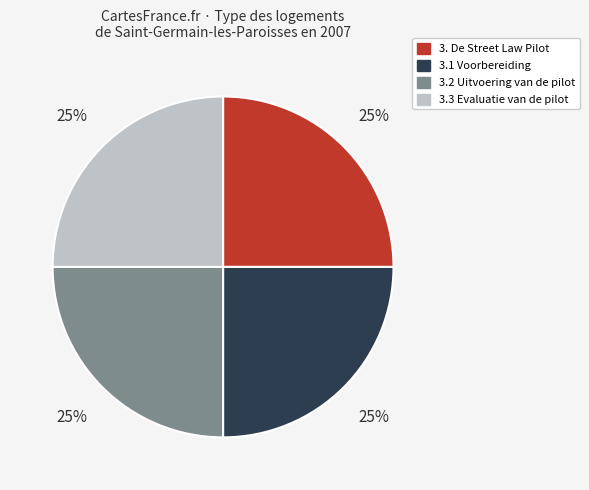

How many slices are in this pie chart?

4